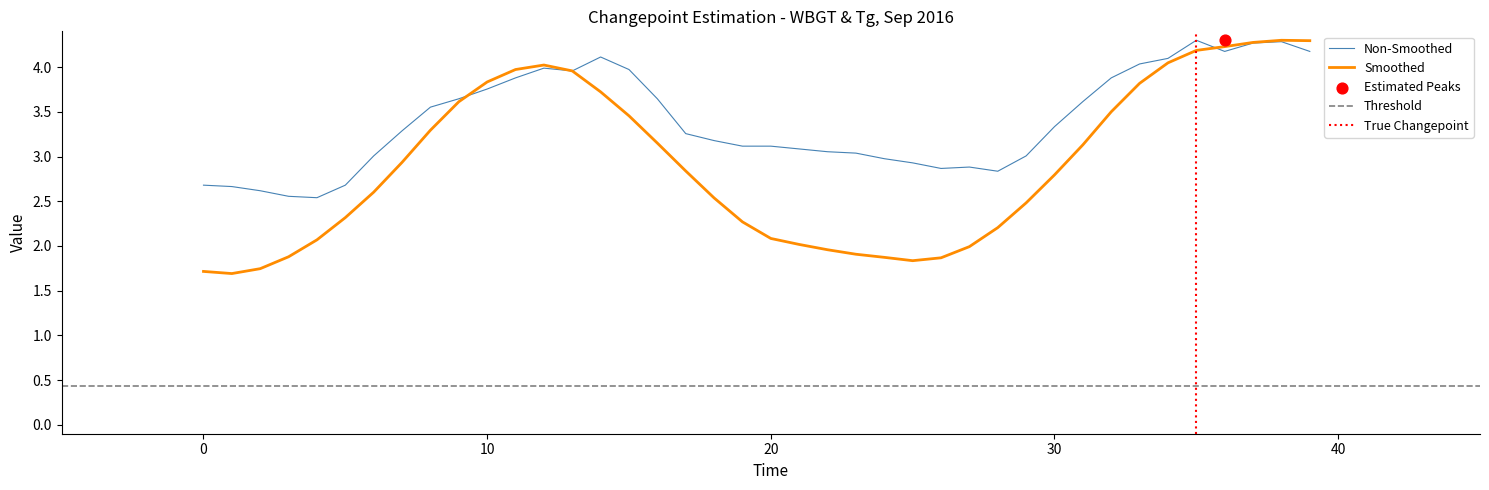

What is the highest value of the Non-Smoothed series?

4.3